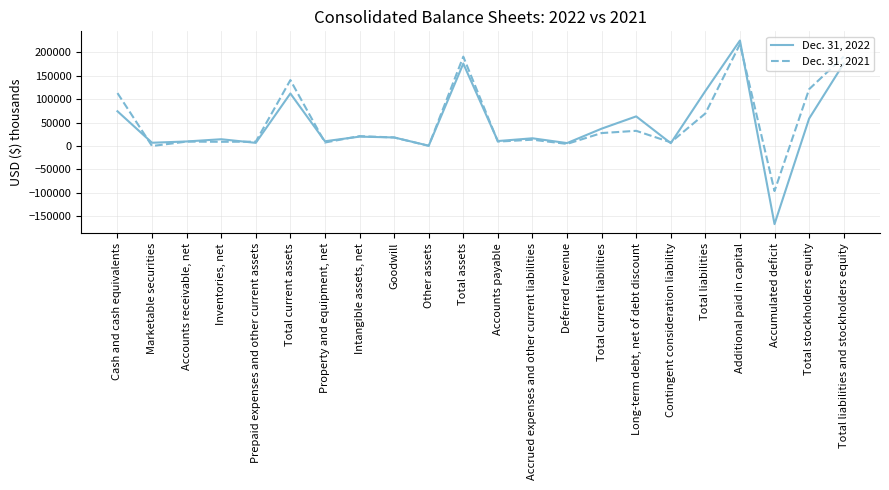

Is the value of Dec. 31, 2022 at Cash and cash equivalents greater than the value of Dec. 31, 2021 at Inventories, net?

Yes